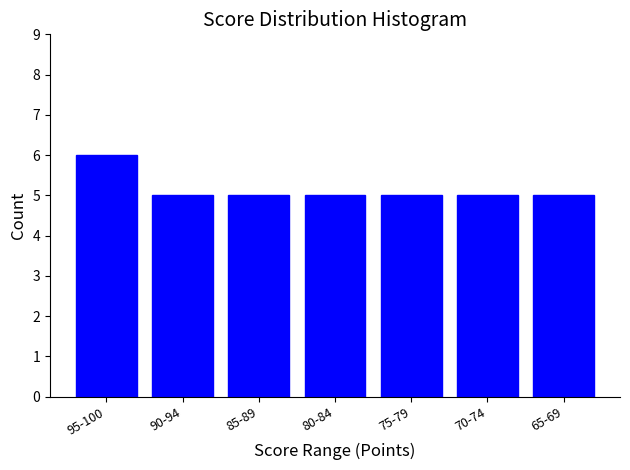

Reading left to right, list all the values displayed in this chart.

6	5	5	5	5	5	5